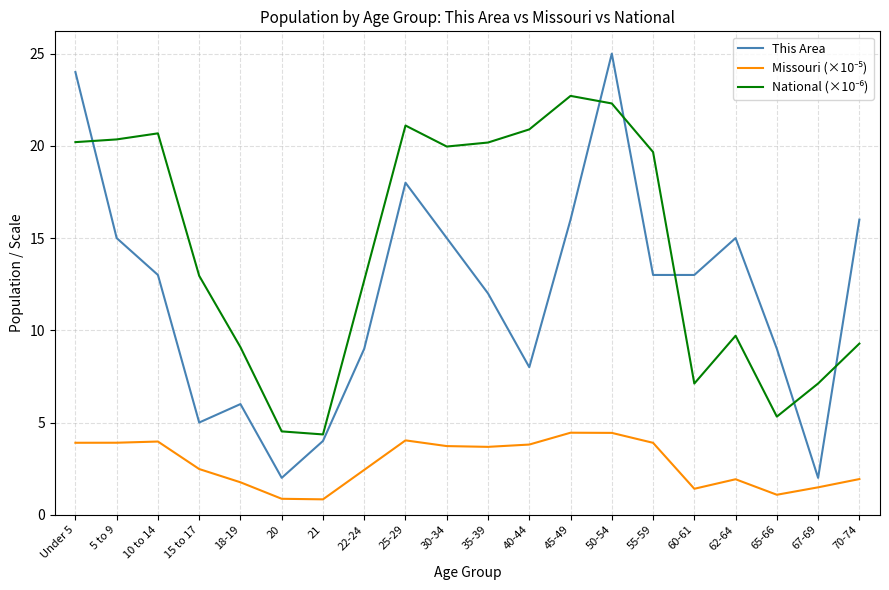

What position from the right is 50-54?

7